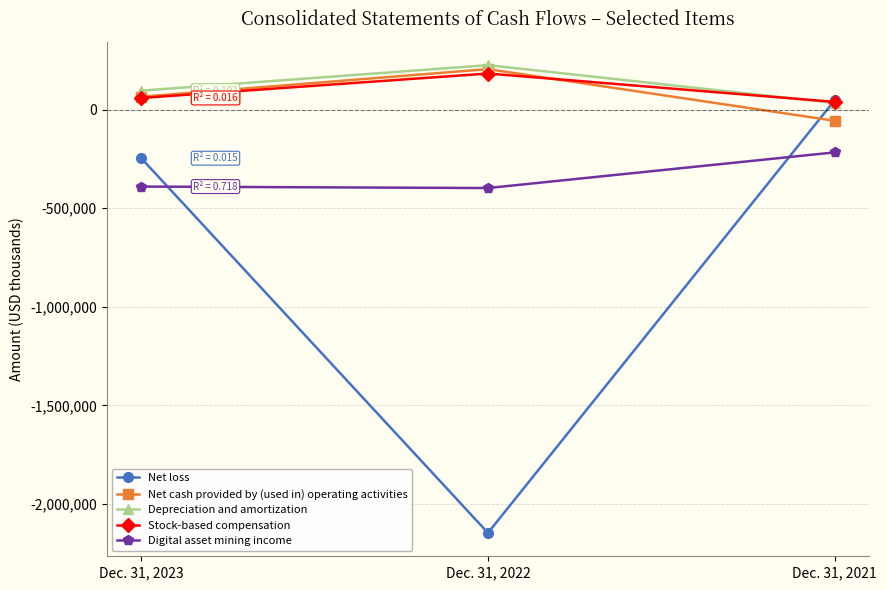

At which label does Digital asset mining income first exceed -390333?

Dec. 31, 2021